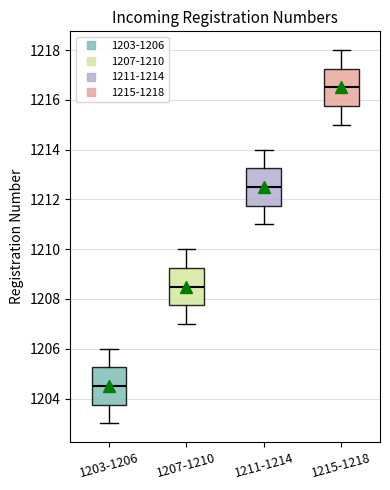

Reading left to right, read every box against the y-axis: the position of its median line, the range the box covers, and the ends of its whiskers. The values are not printed on the chart, so give them approximately, as read against the axis.

1203-1206: median 1204.6, box 1203.8 to 1205.2, whiskers 1203.0 to 1206.0
1207-1210: median 1208.6, box 1207.8 to 1209.2, whiskers 1207.0 to 1210.0
1211-1214: median 1212.6, box 1211.8 to 1213.2, whiskers 1211.0 to 1214.0
1215-1218: median 1216.6, box 1215.8 to 1217.2, whiskers 1215.0 to 1218.0